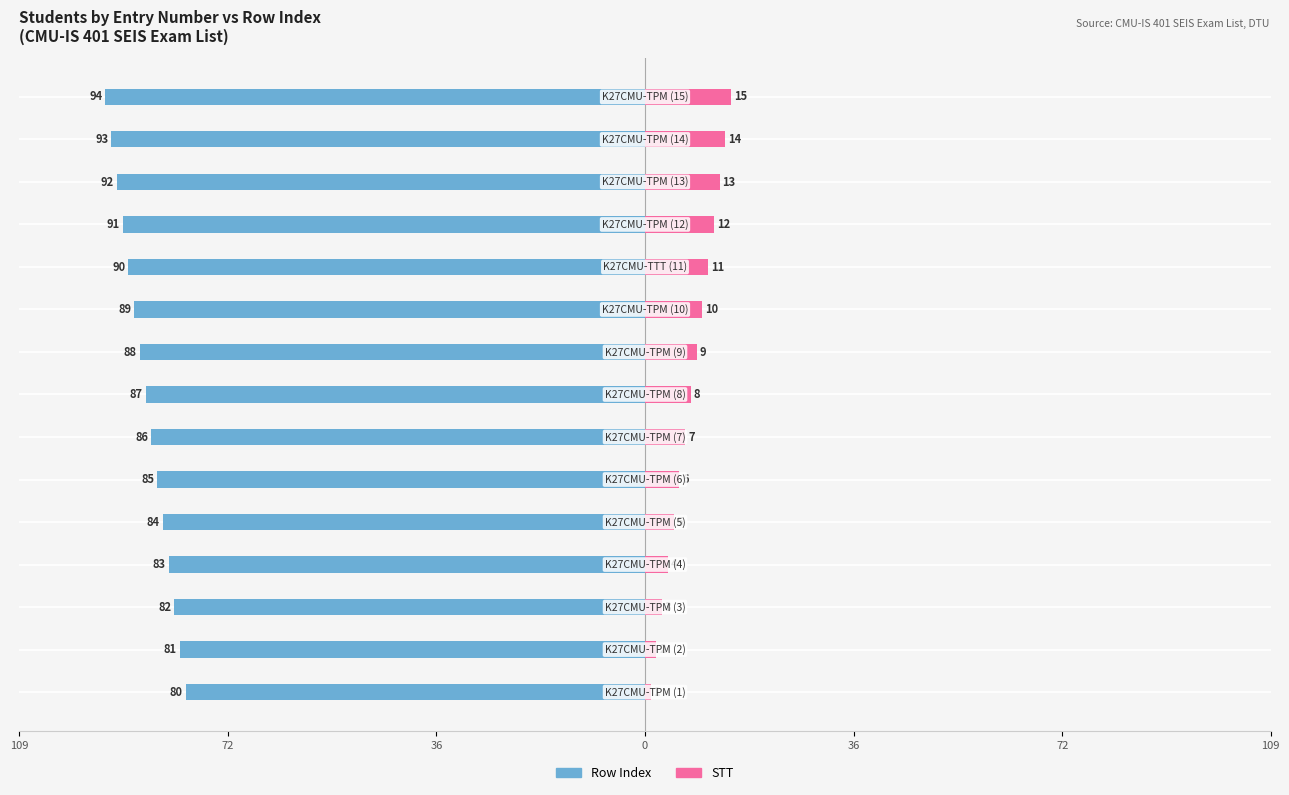

What is the sum of all STT values?

120